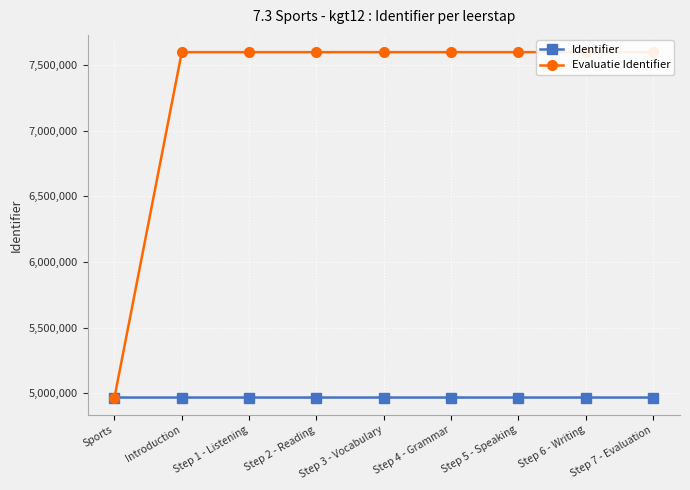

What is the approximate value of Identifier at Introduction?

4965760